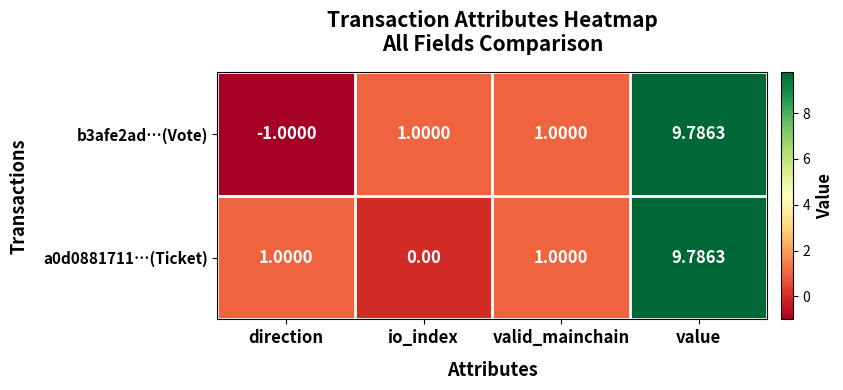

Which label corresponds to the largest value in the chart?

value